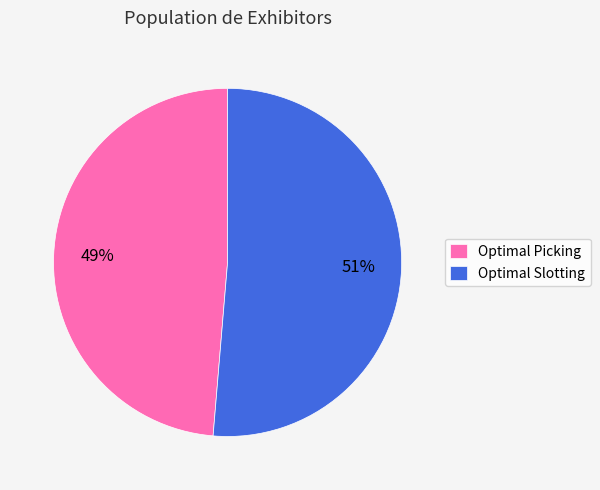

Which has a higher value, Optimal Slotting or Optimal Picking?

Optimal Slotting